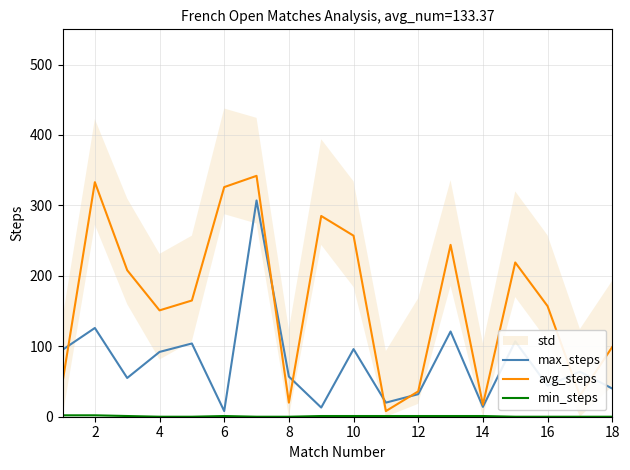

How many lines are shown in the chart?

3